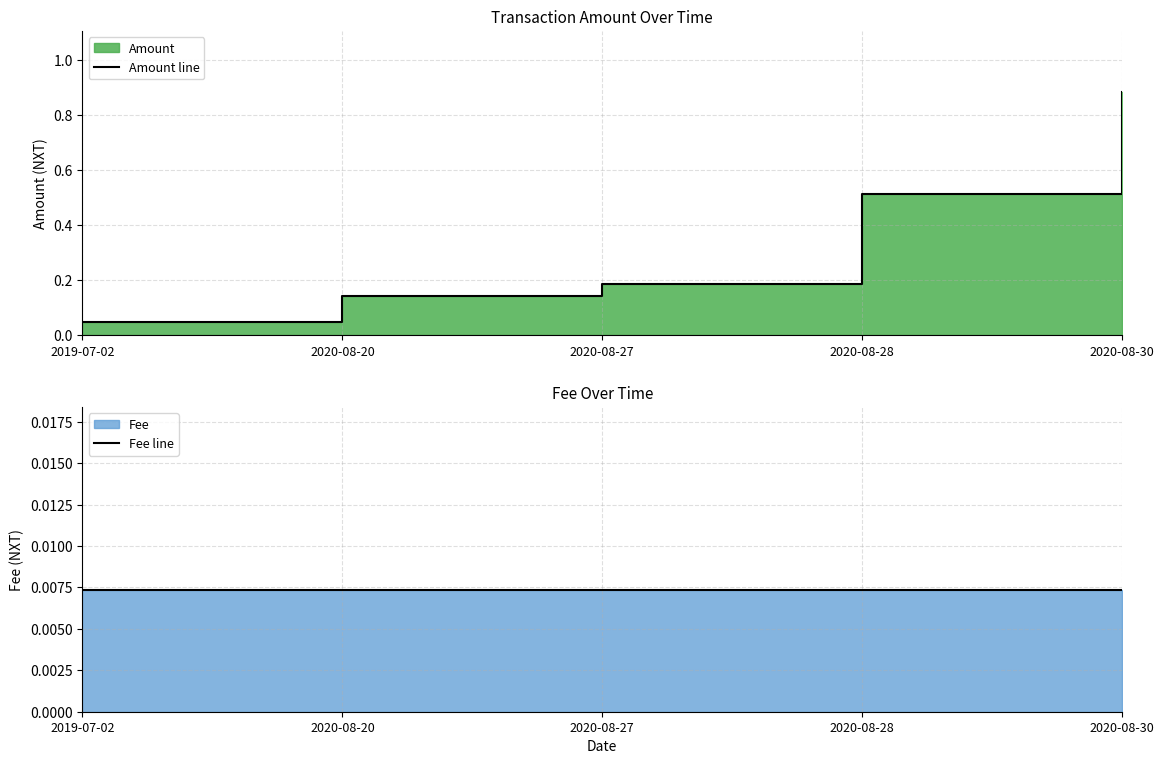

True or false: Fee line has more than 0 points higher than both neighbors.

False